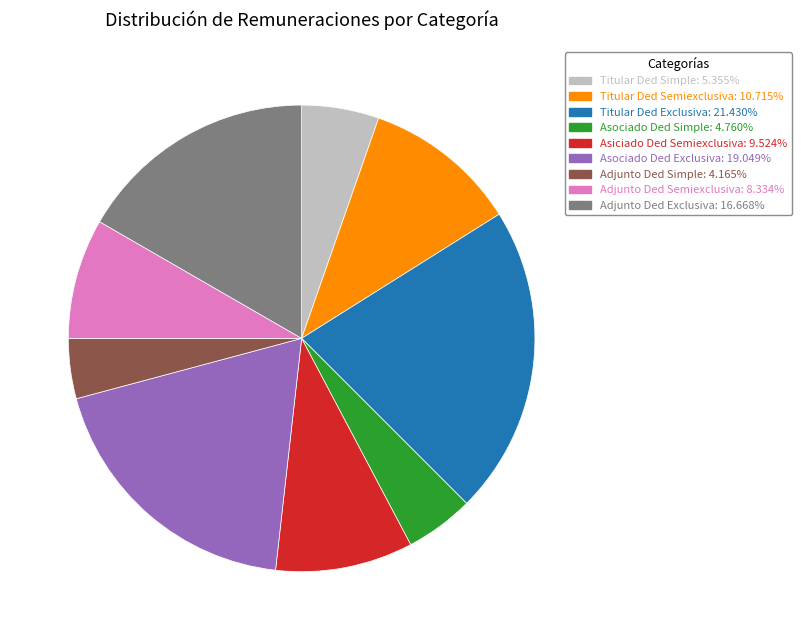

How many segments does this pie chart have?

9